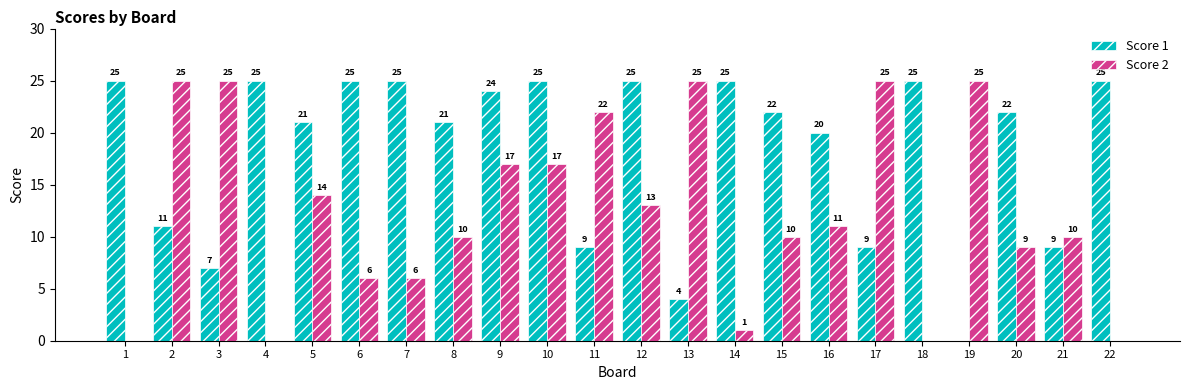

What is the sum of the Score 1 values at 9 and 1?

49